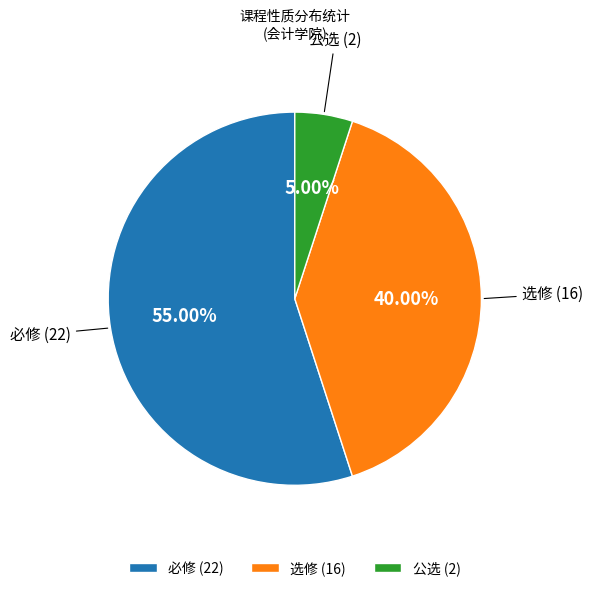

Which category has the smallest portion of the pie?

公选